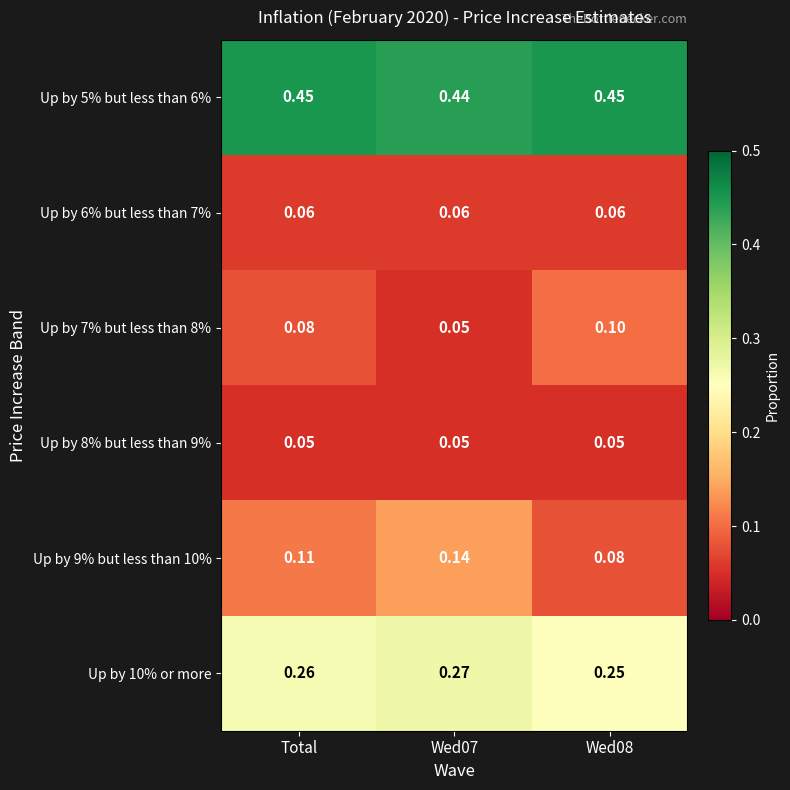

Is the value of Up by 9% but less than 10% at Wed08 greater than the value of Up by 6% but less than 7% at Wed07?

Yes